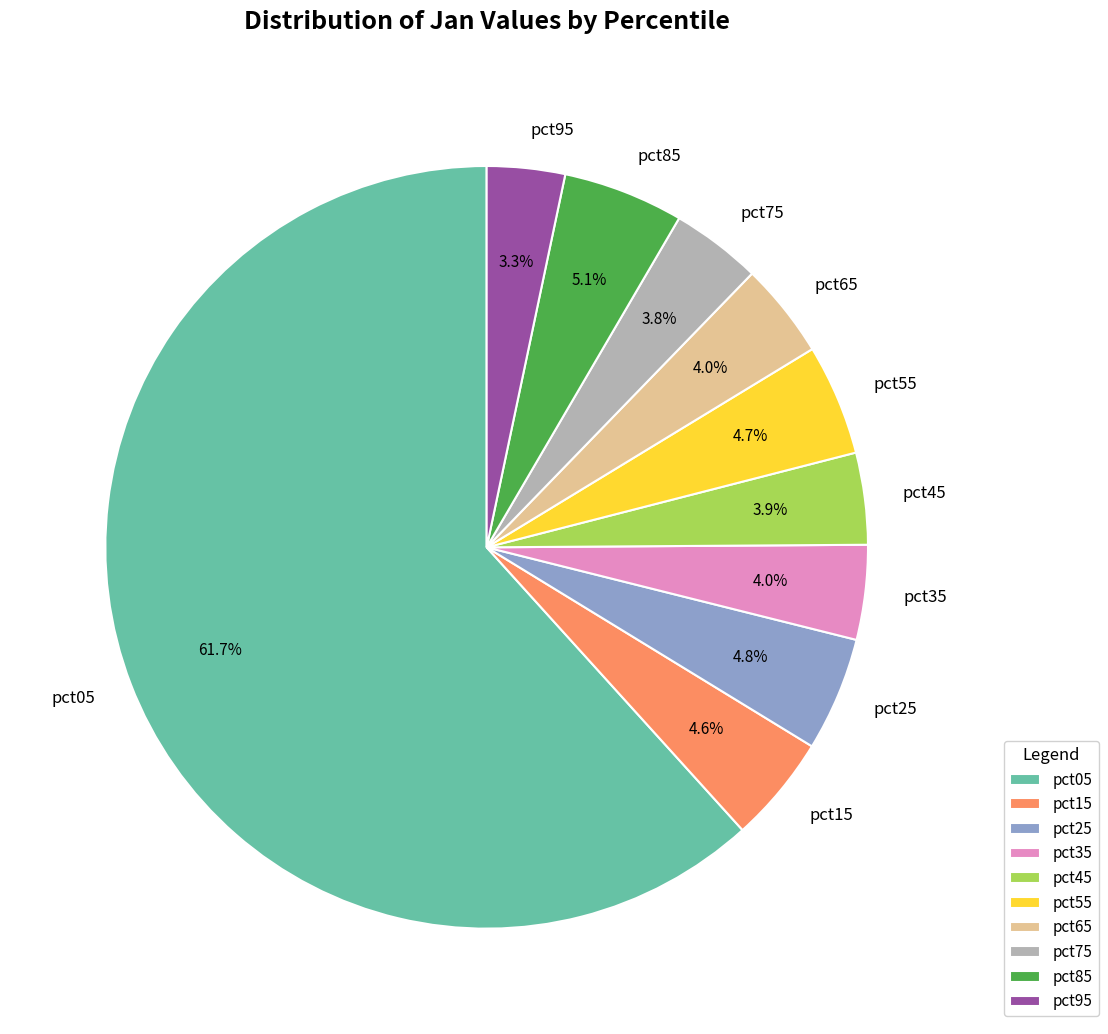

The pct65 slice represents 4% of the pie. True or false?

True